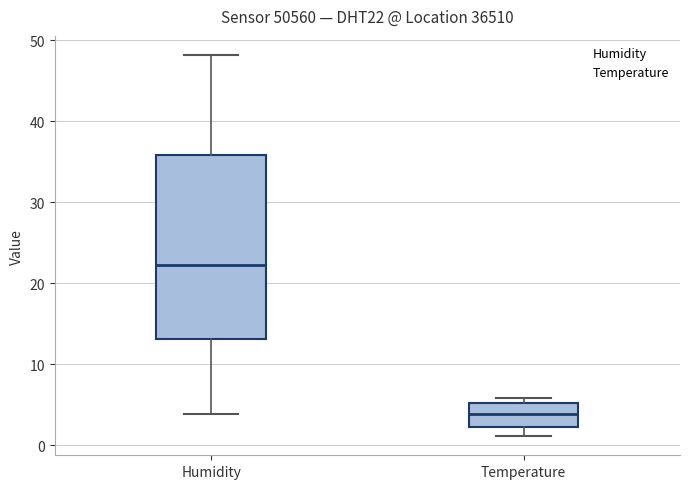

Which box is the tallest, from its lower edge to its upper edge?

Humidity